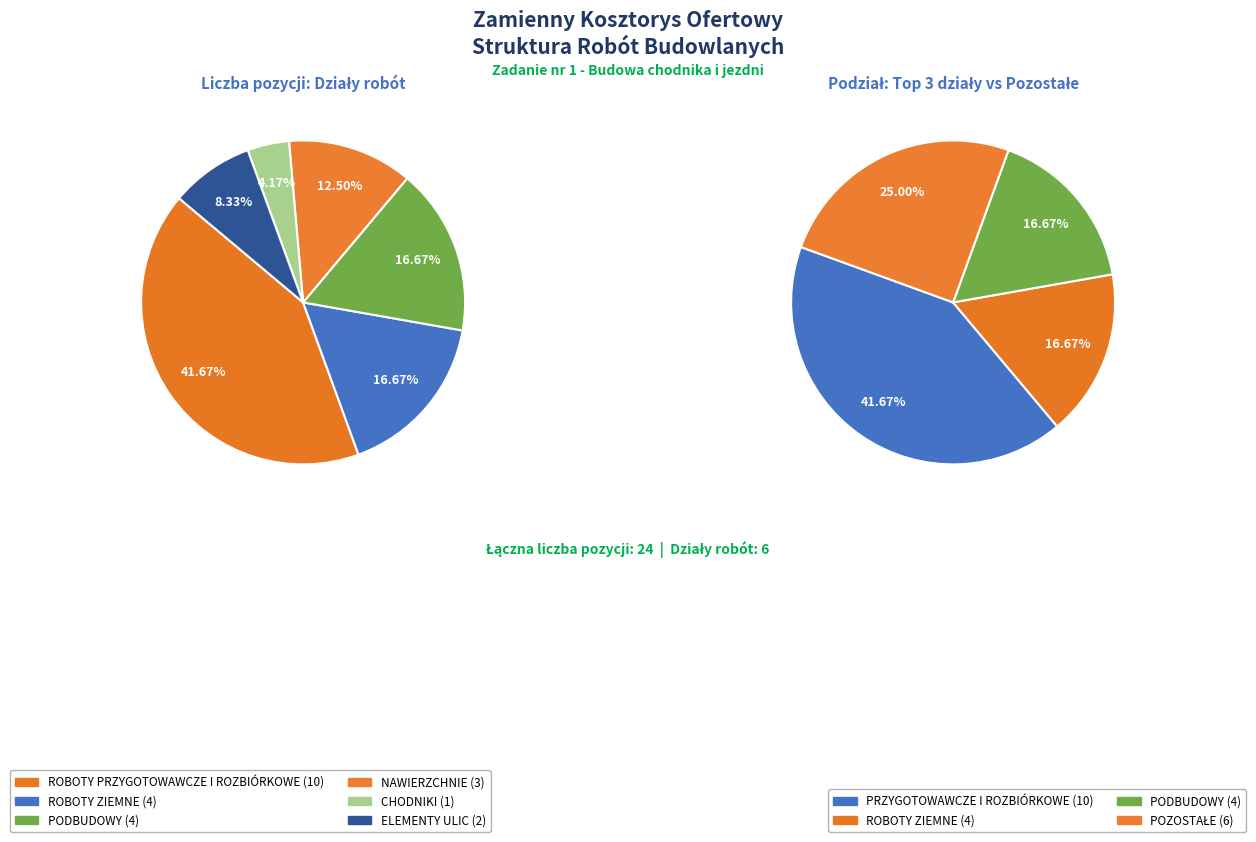

What is the smallest slice in the pie chart?

CHODNIKI